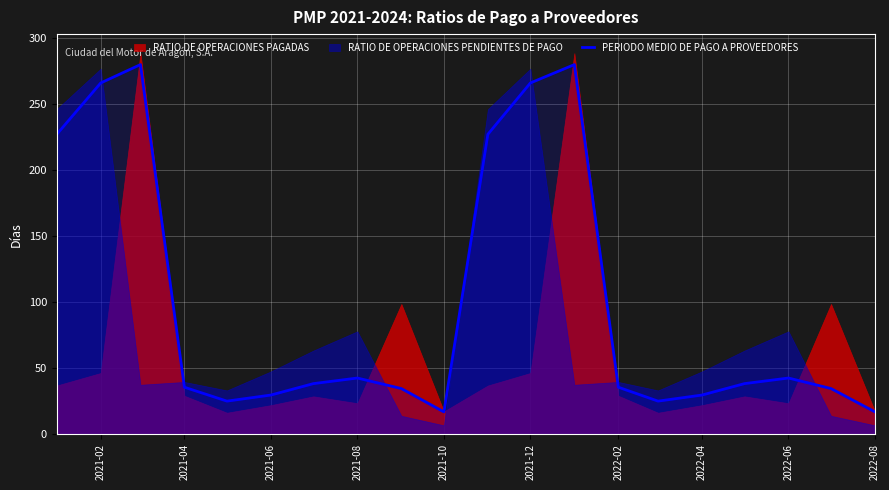

What is the minimum value for PERIODO MEDIO DE PAGO A PROVEEDORES?

16.8